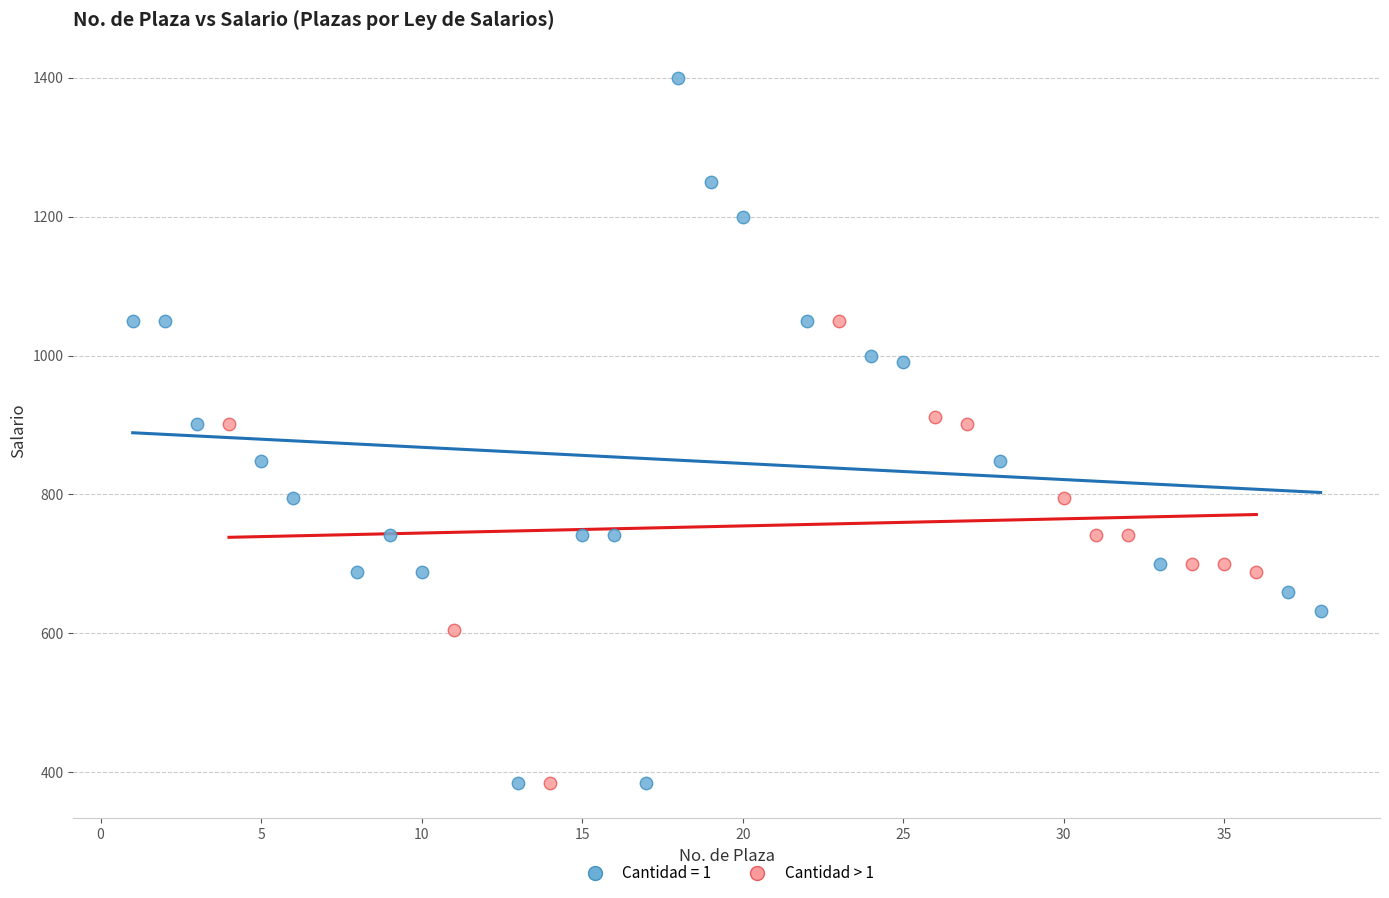

Which series has the widest spread of Y values?

Cantidad = 1